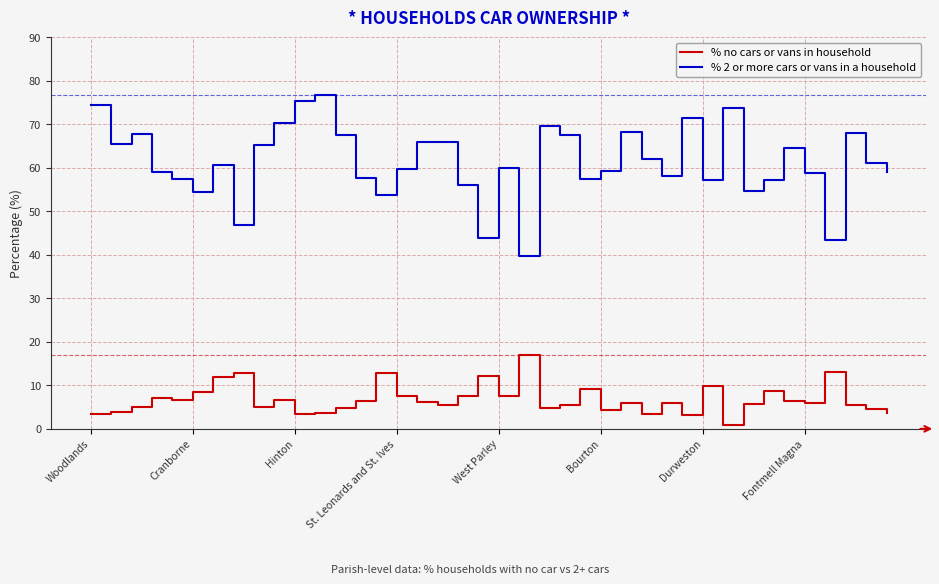

List the series in order of their overall mean, lowest first.

% no cars or vans in household, % 2 or more cars or vans in a household